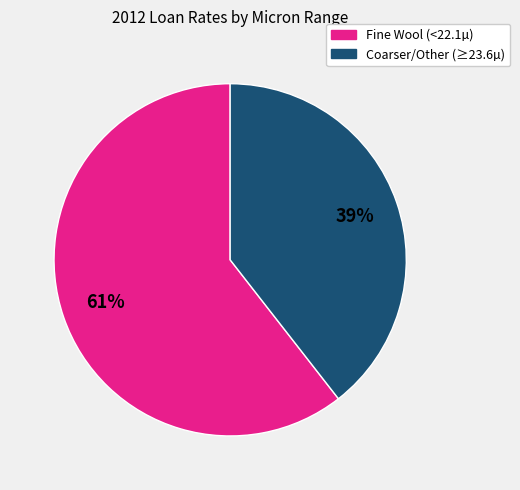

To the nearest percent, what is the average slice percentage?

50%